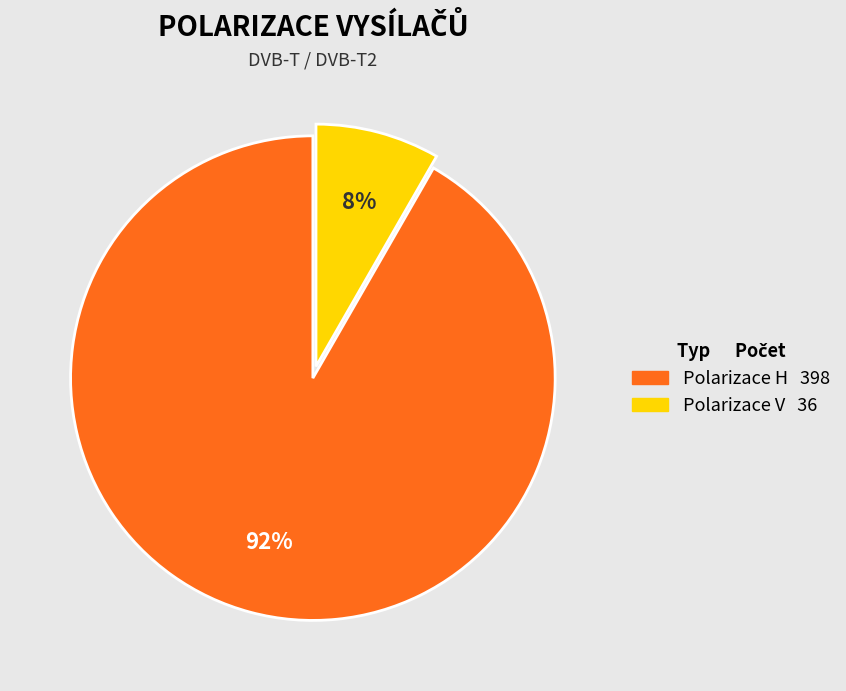

Is there a majority slice in this chart?

Yes